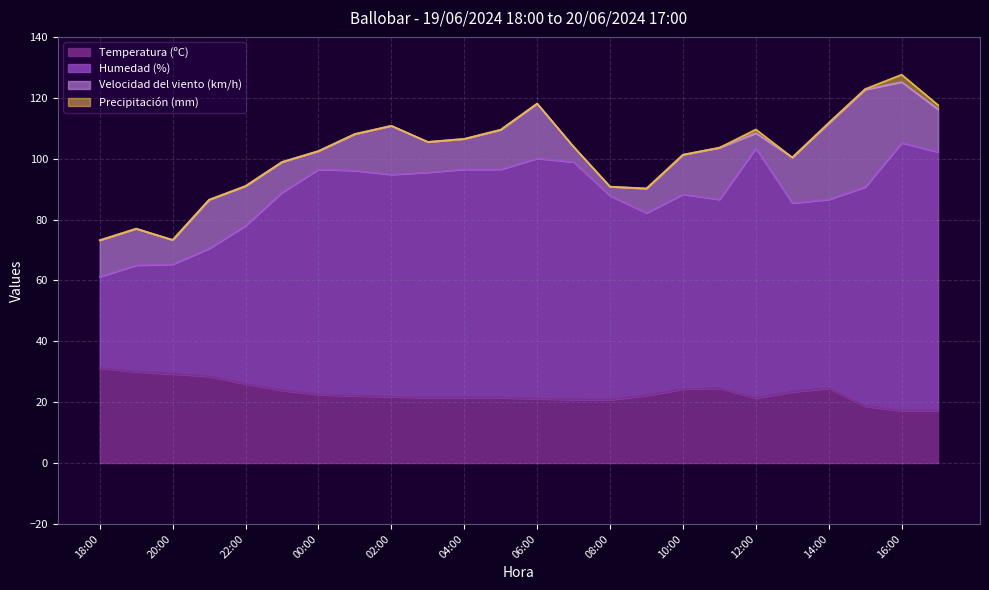

True or false: Temperatura (ºC) has a value of 6.6 at 00:00.

False